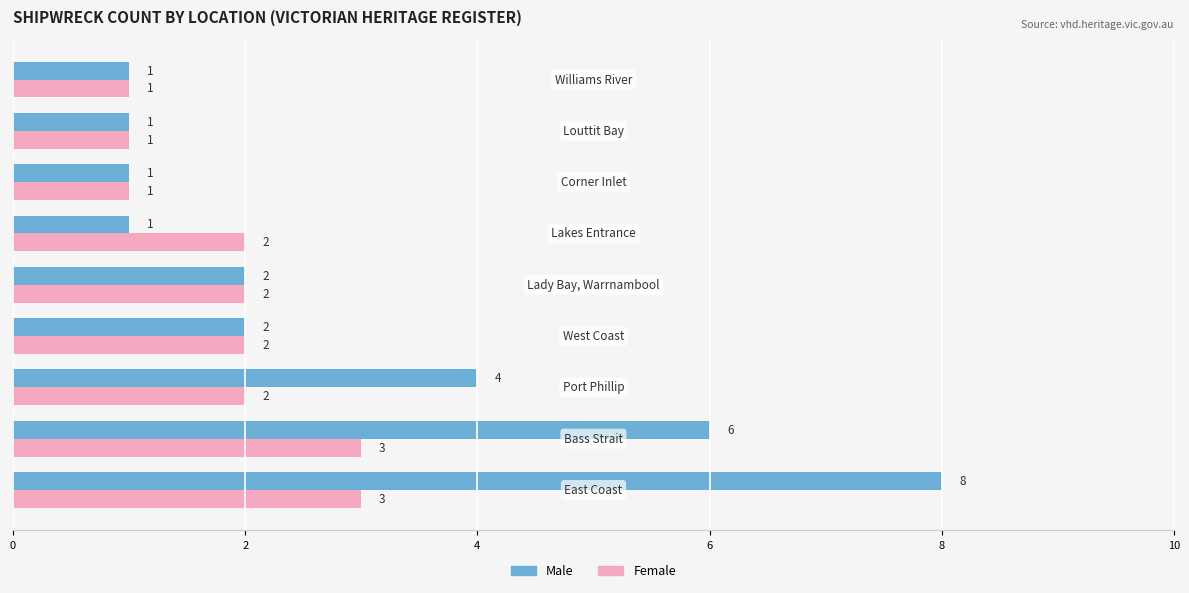

List the series in order of their overall mean, highest first.

Male, Female